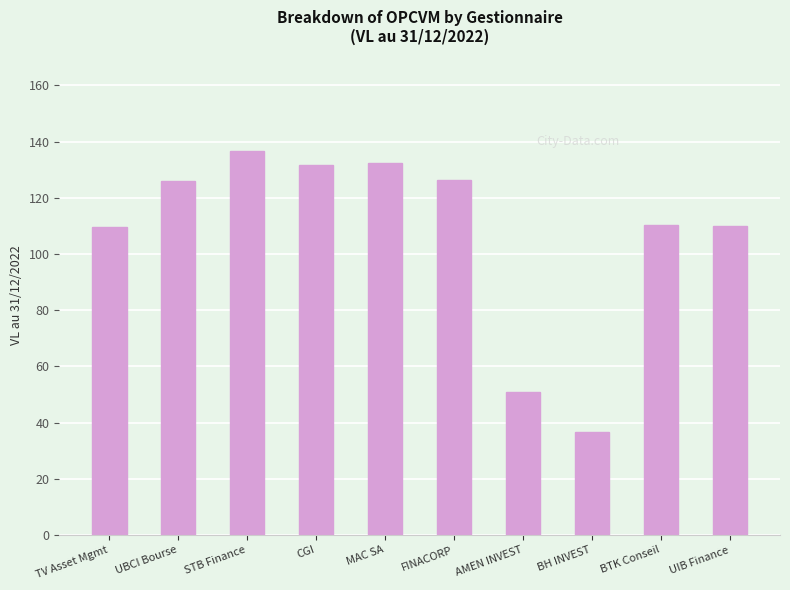

The chart shows a value of 178.9 at MAC SA. True or false?

False